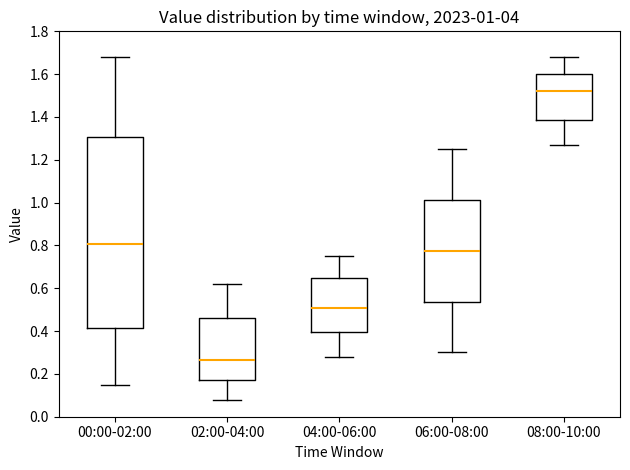

Comparing the boxes themselves (not the whiskers), which one is the tallest?

00:00-02:00